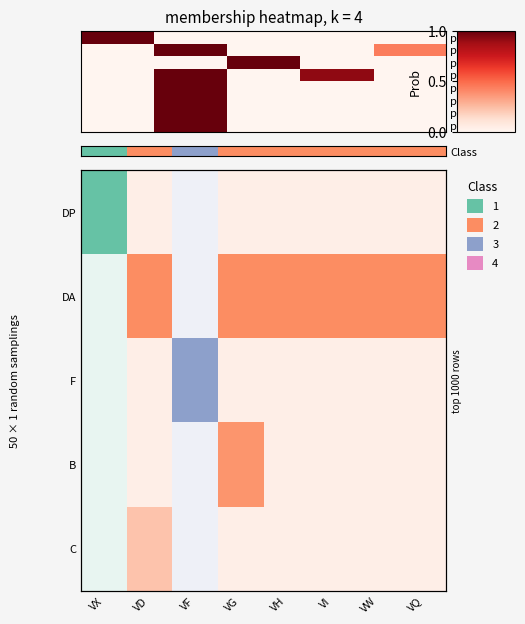

Reading left to right, what are all the values shown in this chart?

VX: DP=1.0	DA=0.0	F=0.0	B=0.0	C=0.0
VD: DP=0.0	DA=1.0	F=0.0	B=0.0	C=0.4
VF: DP=0.0	DA=0.0	F=1.0	B=0.0	C=0.0
VG: DP=0.0	DA=1.0	F=0.0	B=0.9	C=0.0
VH: DP=0.0	DA=1.0	F=0.0	B=0.0	C=0.0
VI: DP=0.0	DA=1.0	F=0.0	B=0.0	C=0.0
VW: DP=0.0	DA=1.0	F=0.0	B=0.0	C=0.0
VQ: DP=0.0	DA=1.0	F=0.0	B=0.0	C=0.0